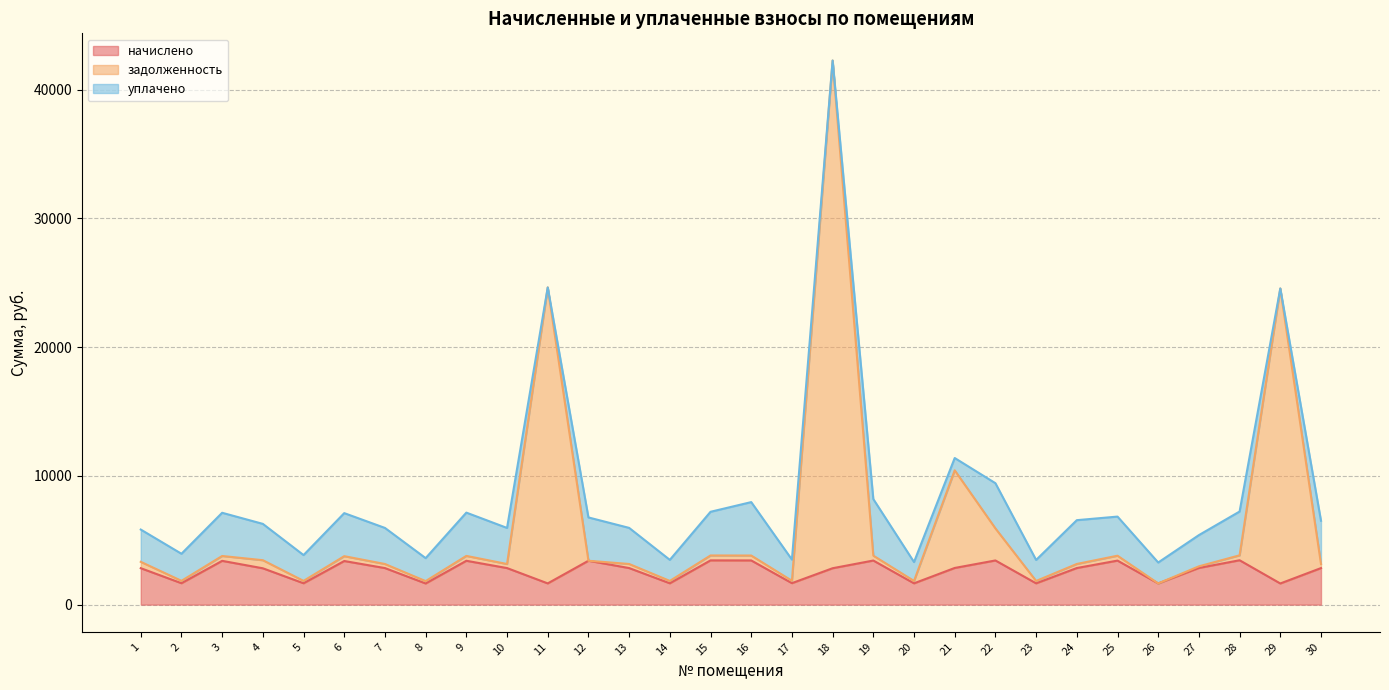

At which label does задолженность first exceed 3406?

3